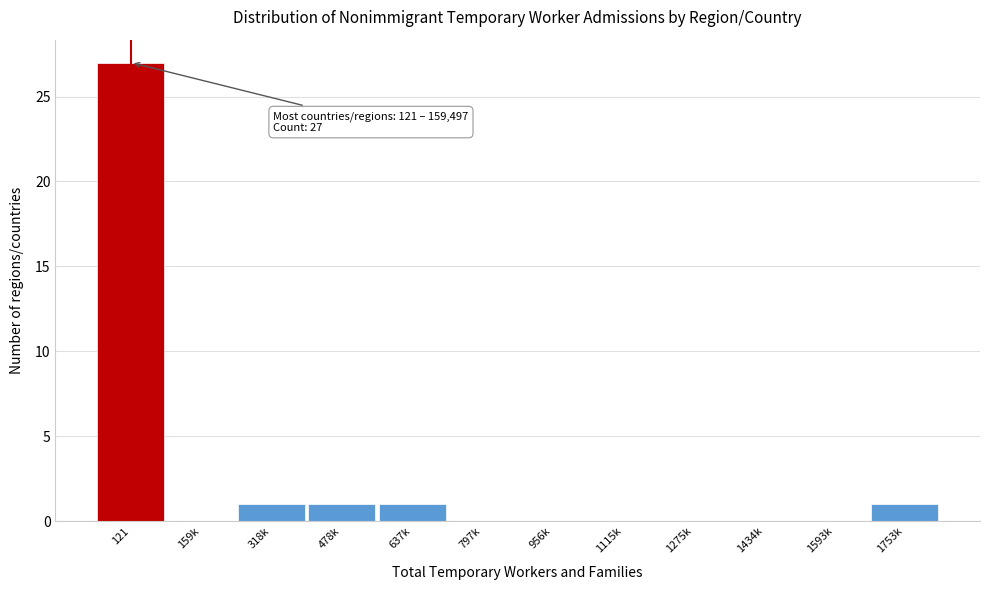

Reading right to left, extract all data points from this chart.

1753k=1	1593k=0	1434k=0	1275k=0	1115k=0	956k=0	797k=0	637k=1	478k=1	318k=1	159k=0	121=27